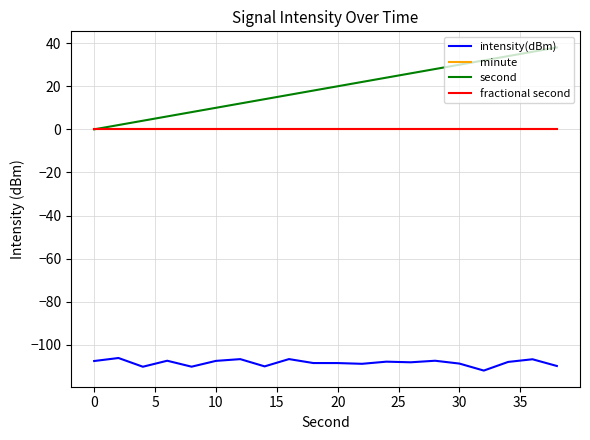

Does the chart display data point markers on the line(s)?

No